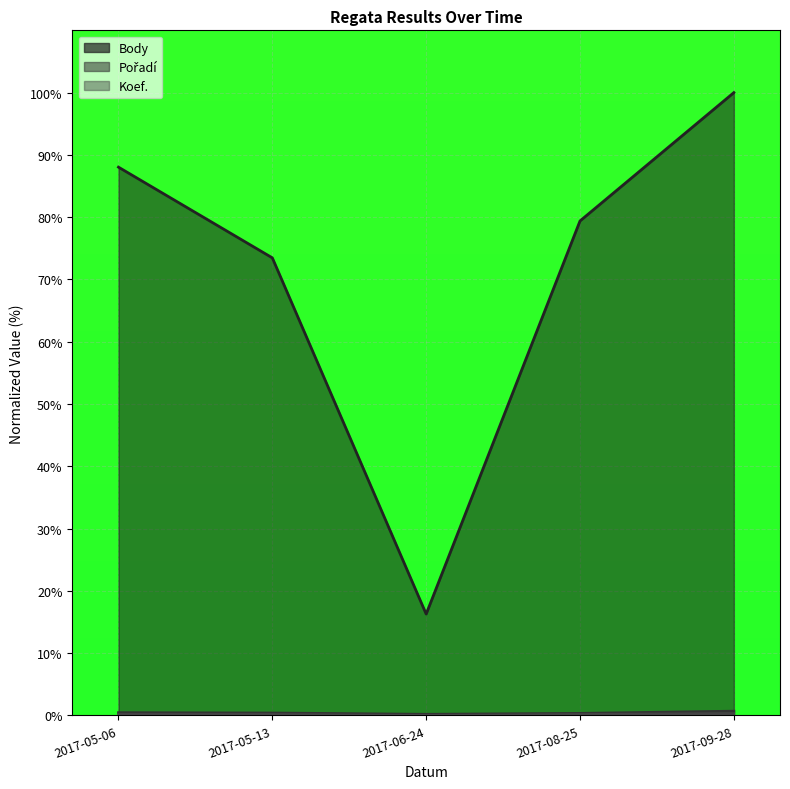

True or false: Body and Koef. cross at least once.

False